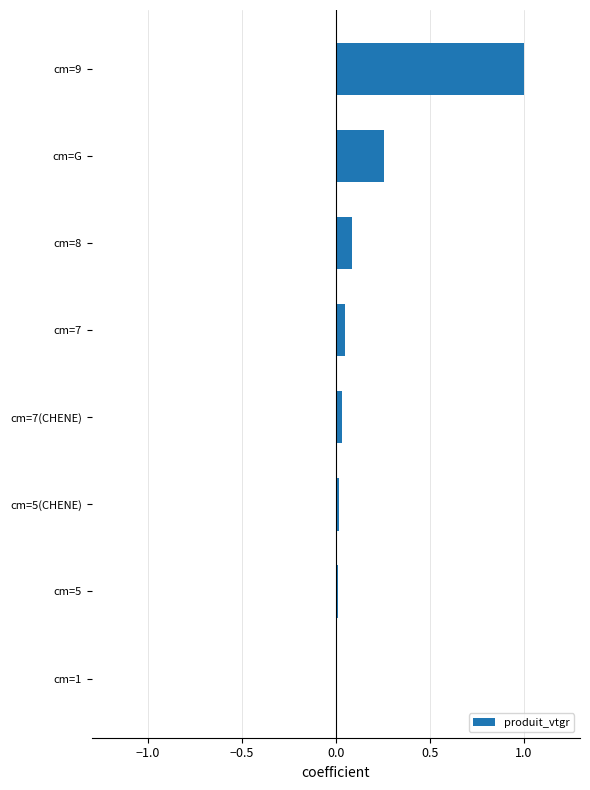

What is the greatest value displayed?

1.0